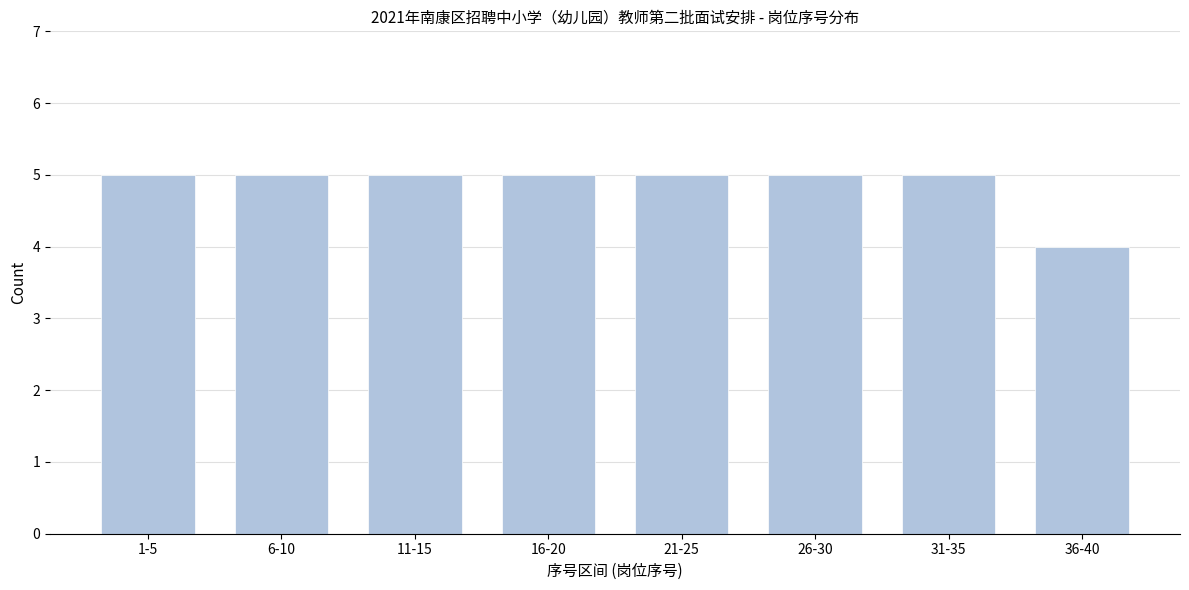

Reading left to right, transcribe all the data shown in this chart.

5	5	5	5	5	5	5	4